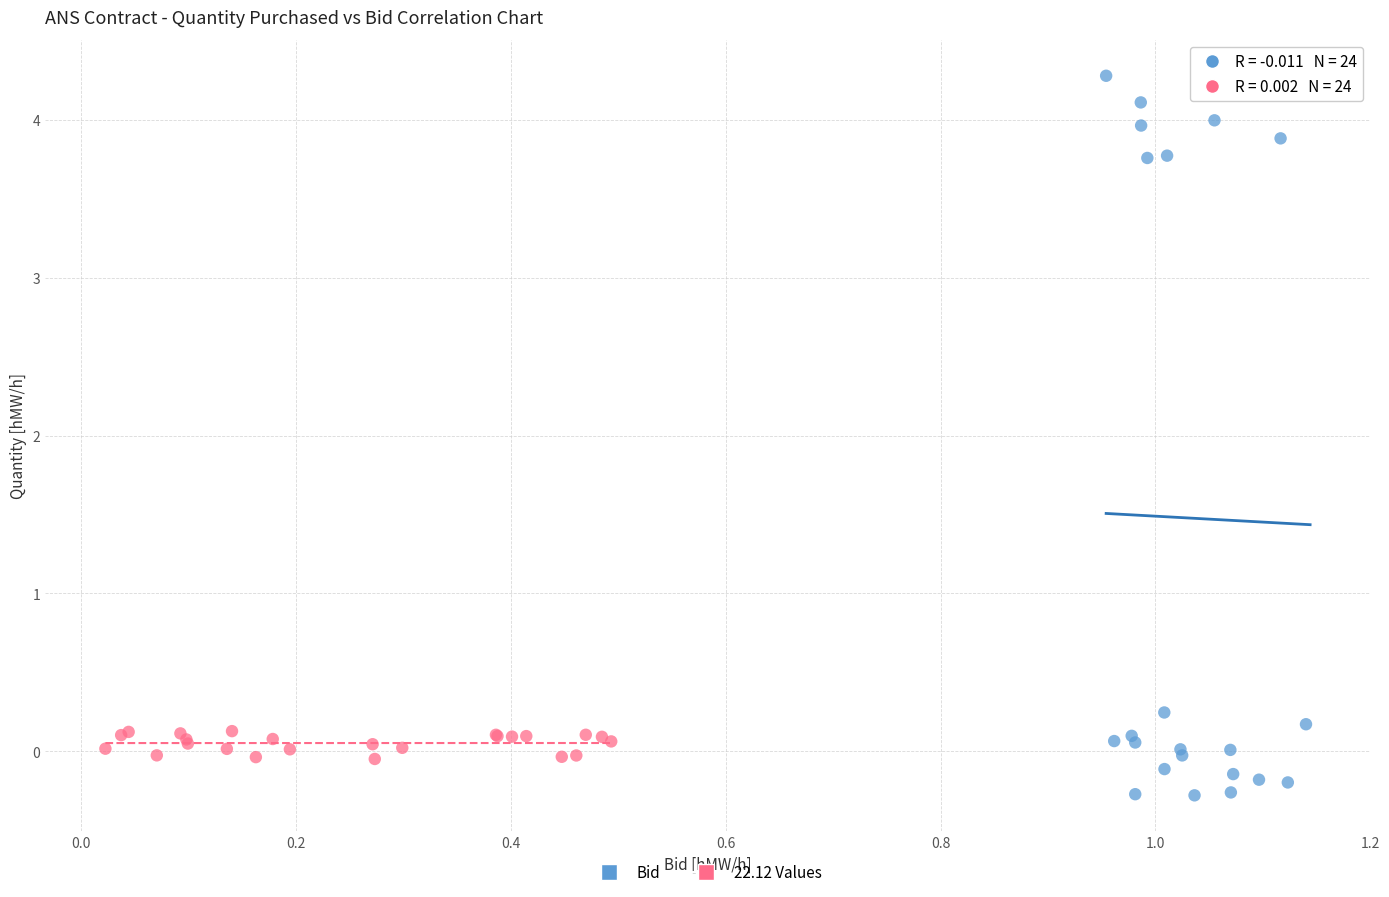

Which series has the largest Y range (max minus min)?

Bid